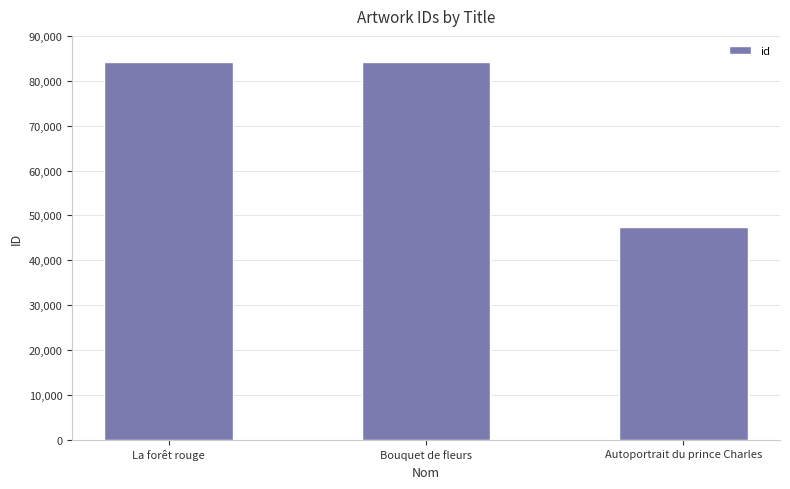

How many bars are there in total?

3